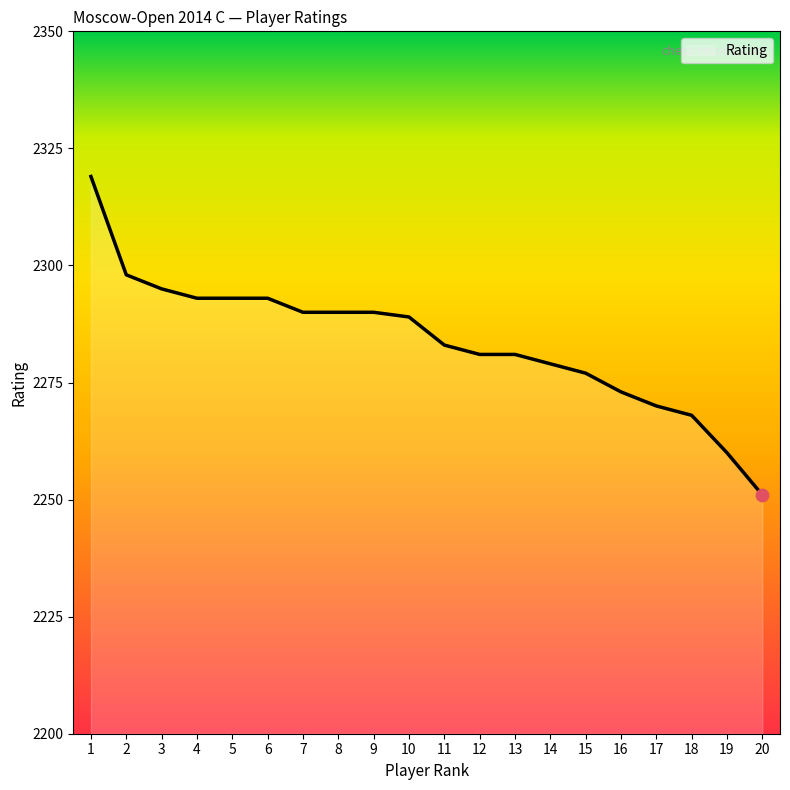

Between 10 and 20, which is larger?

10